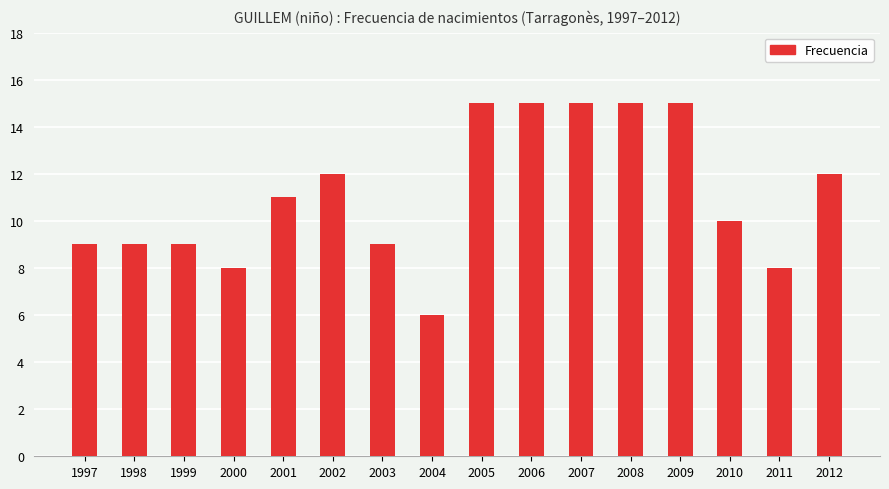

True or false: the data shows 10 at 2010.

True